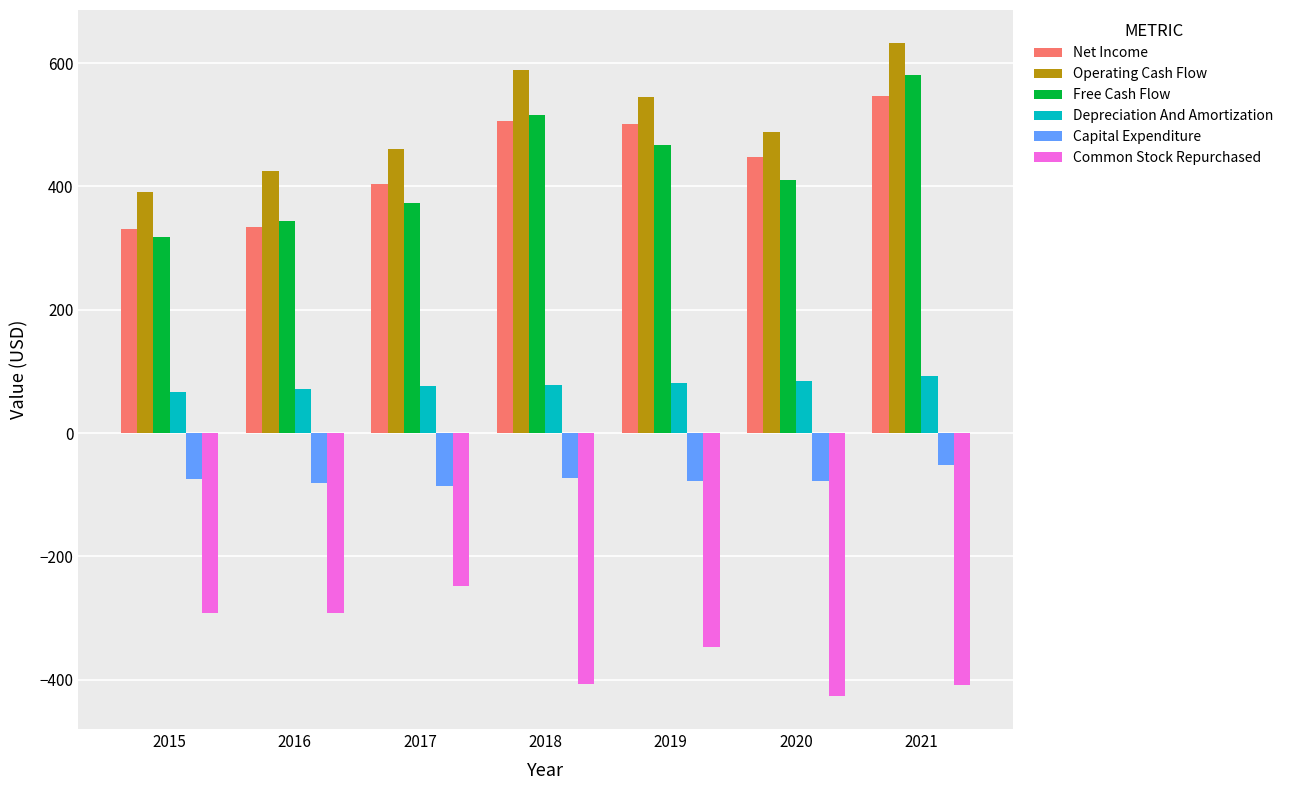

What is the spread (max minus min) of values at 2017?

708.2